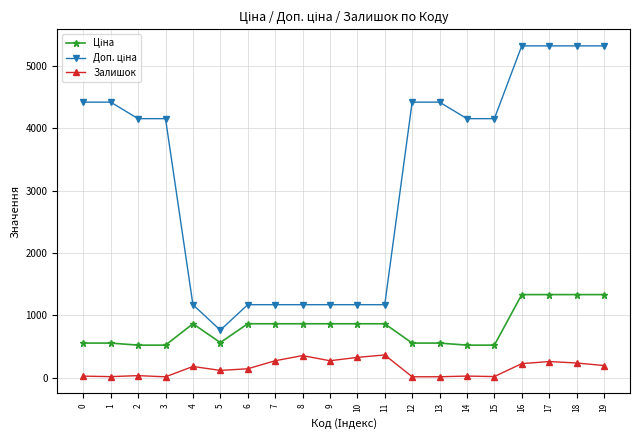

What is the maximum value shown in the chart?

5324.9